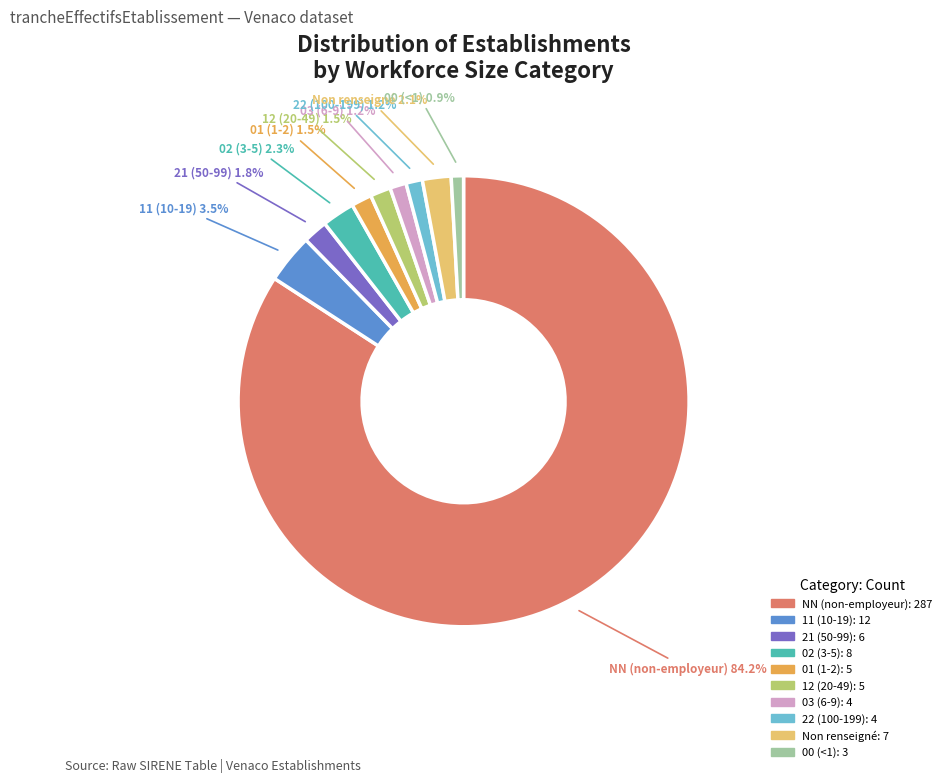

Which has a higher value, 22 (100-199) or NN (non-employeur)?

NN (non-employeur)